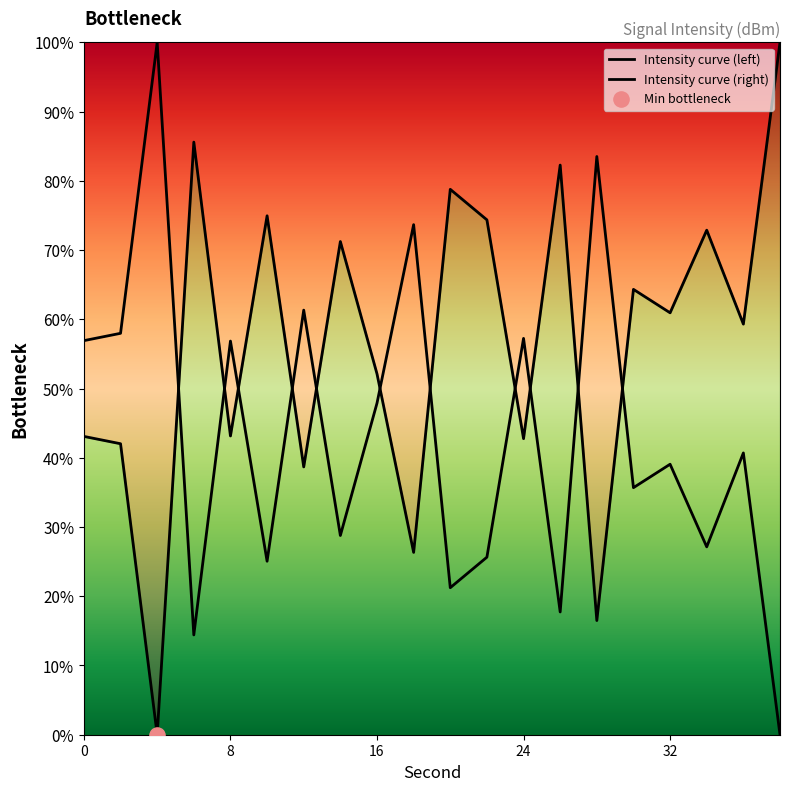

Which has a higher value, 14 or 12?

14